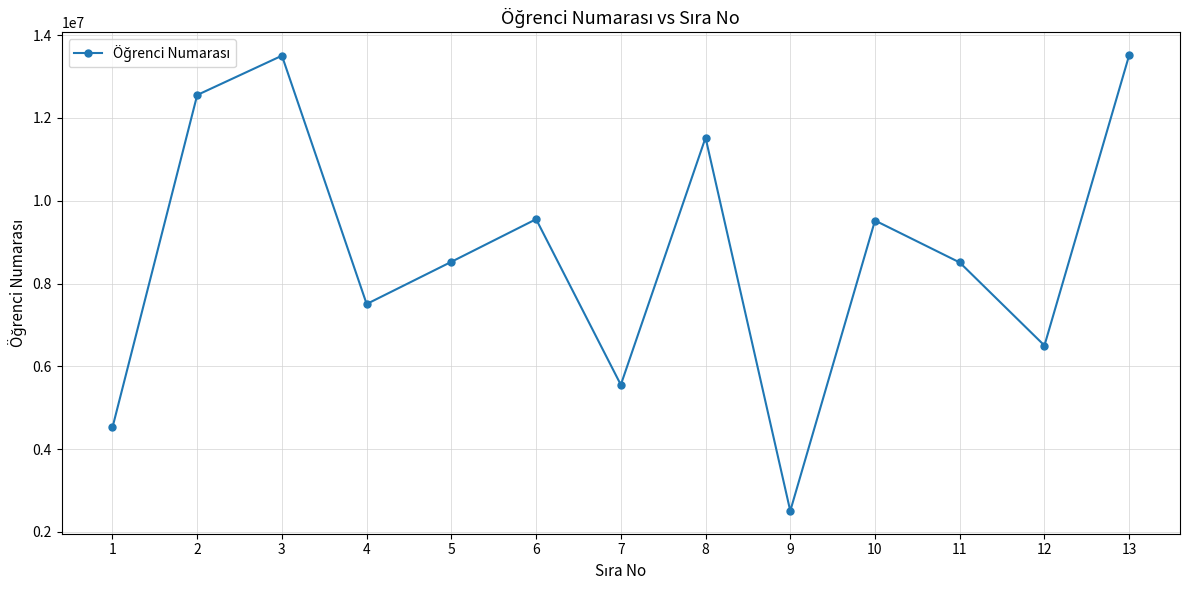

The value at 7 is 3136060. True or false?

False